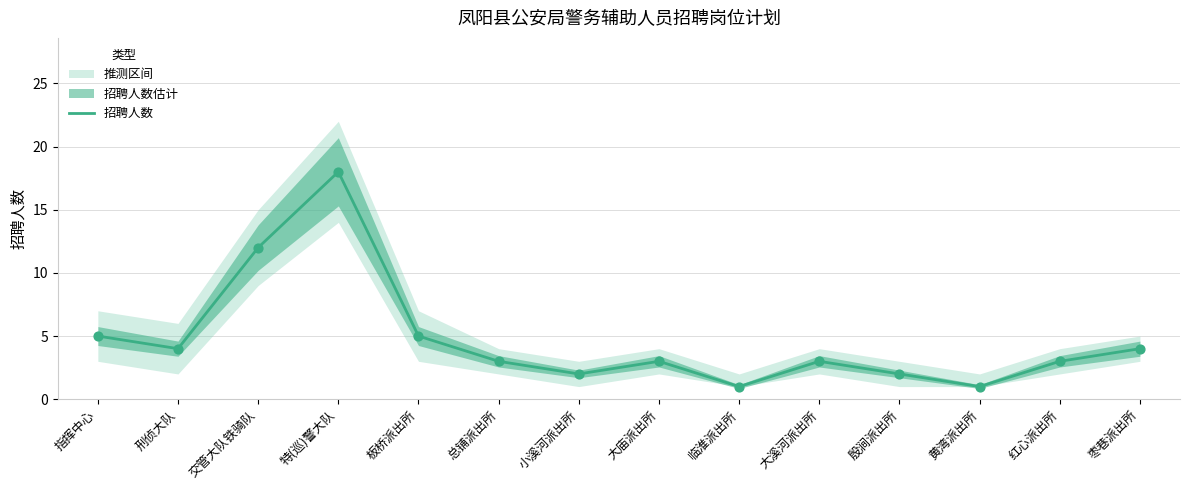

Between 大溪河派出所 and 总铺派出所, which is larger?

大溪河派出所